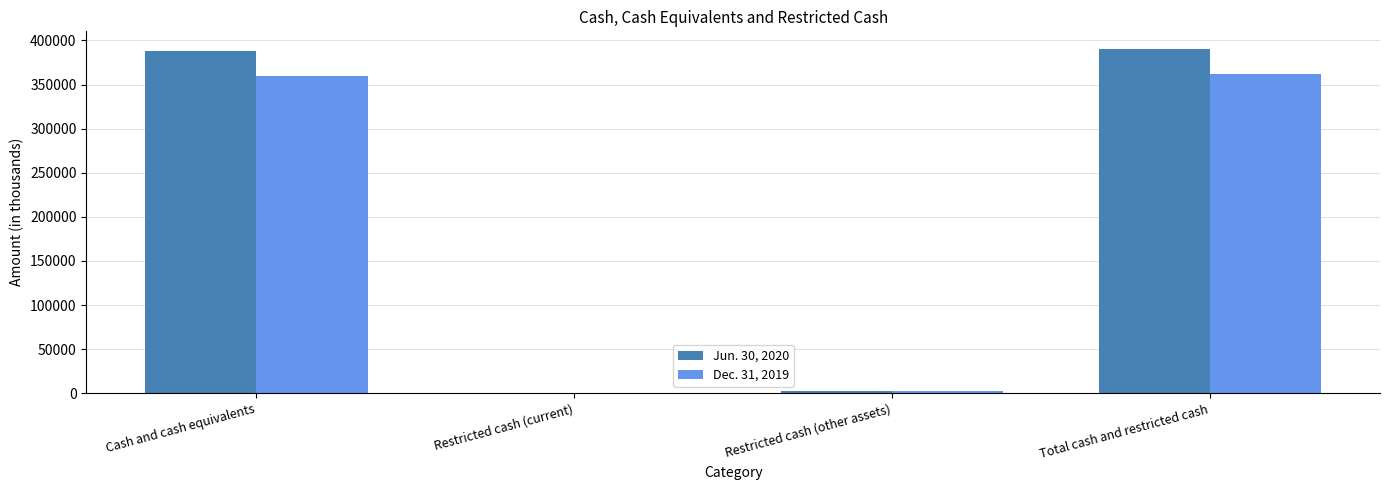

Does the chart contain stacked bars?

No